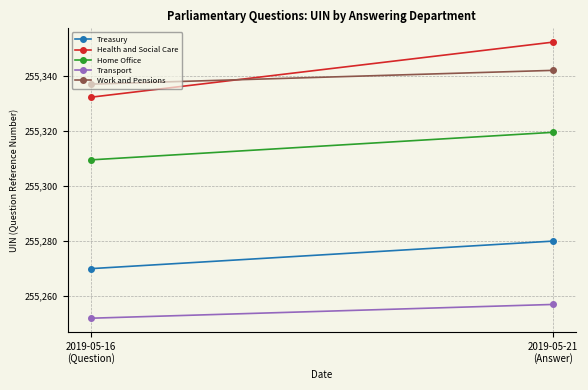

At which category does the chart reach its peak across all series?

2019-05-21
(Answer)